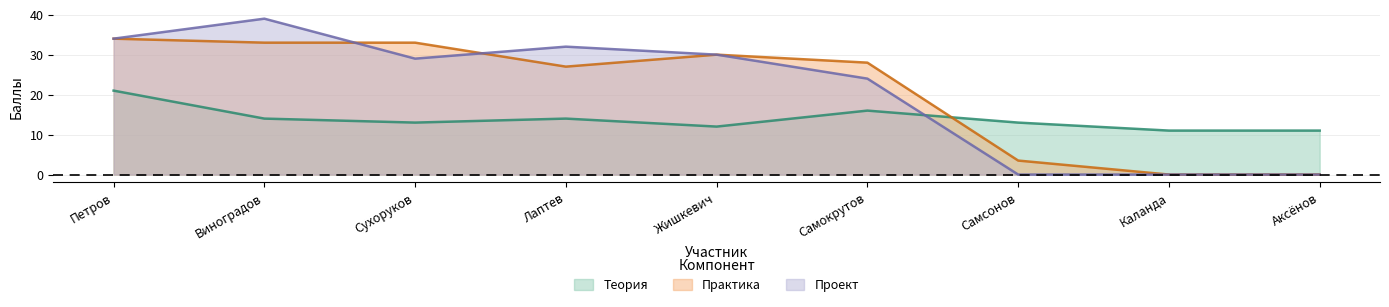

Which series changed the most between Лаптев and Жишкевич?

Практика